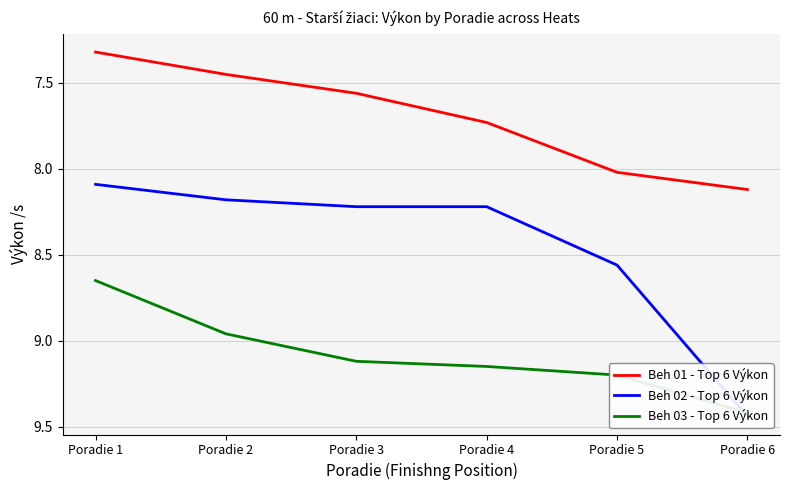

How many lines are shown in the chart?

3